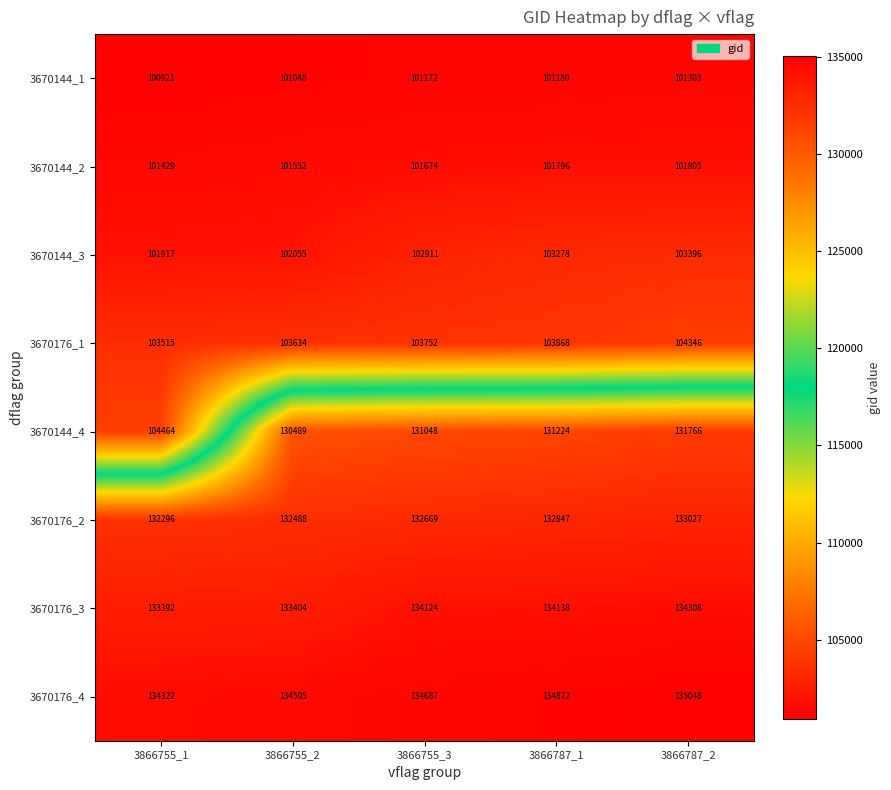

Rank the series at 3866755_2 from lowest to highest value.

3670144_1, 3670144_2, 3670144_3, 3670176_1, 3670144_4, 3670176_2, 3670176_3, 3670176_4